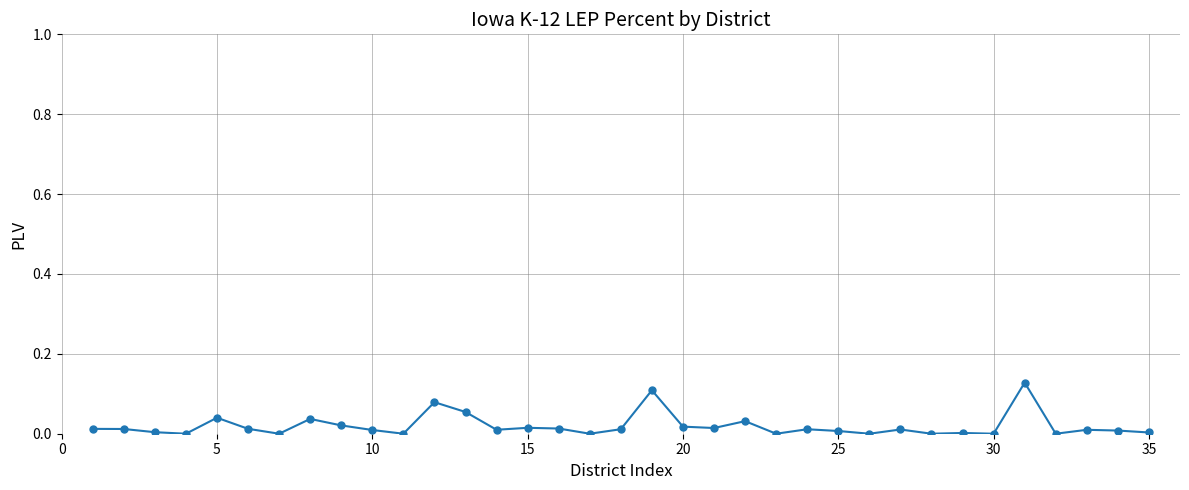

True or false: the data has more than 2 interior local peaks.

True